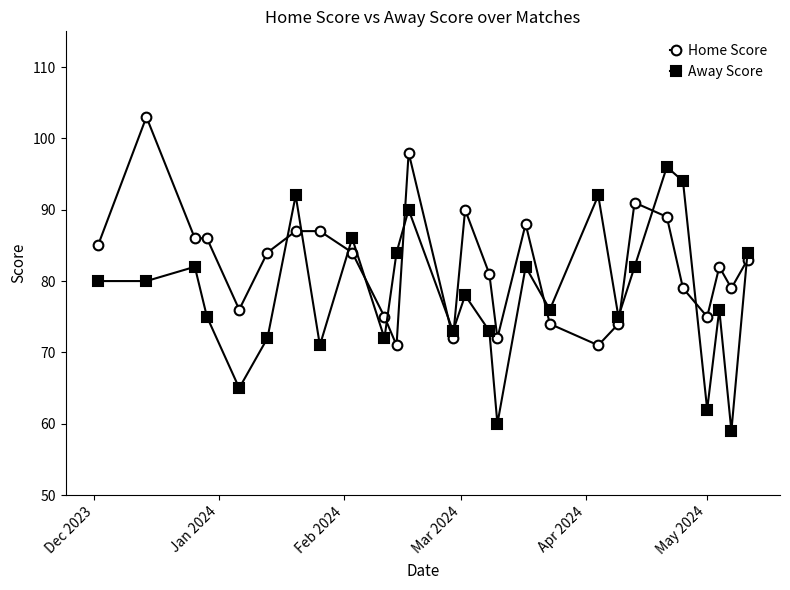

List the series in order of their peak value, highest first.

Home Score, Away Score